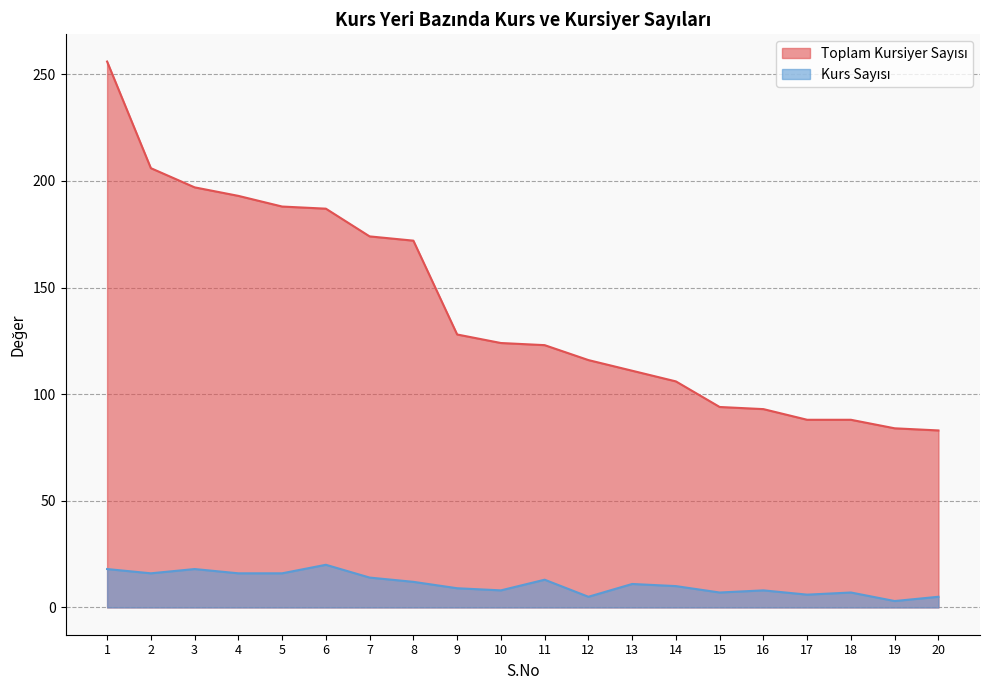

At which label is Toplam Kursiyer Sayısı closest to 169?

8